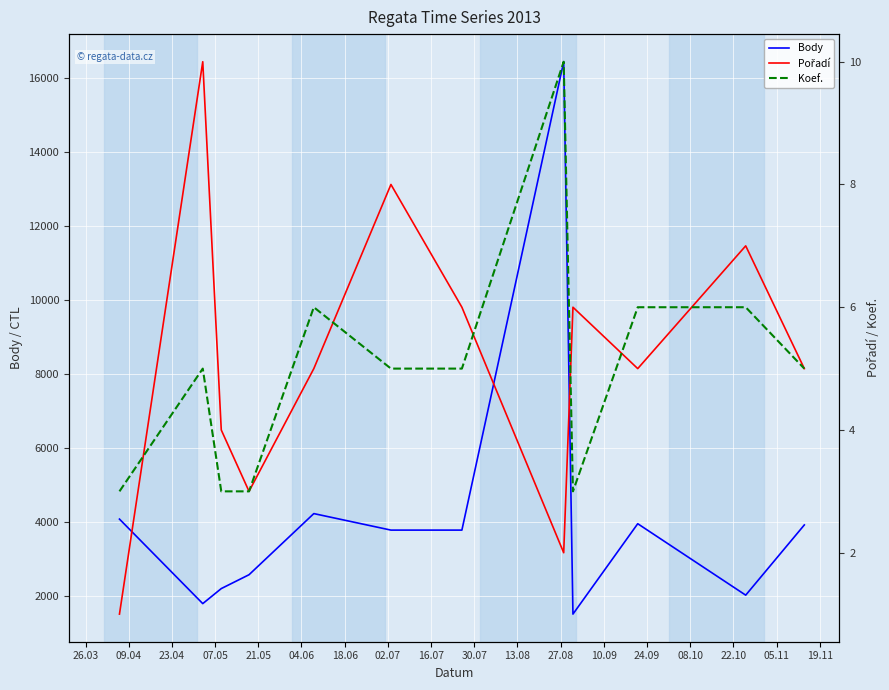

What is the highest value of the Body series?

16451